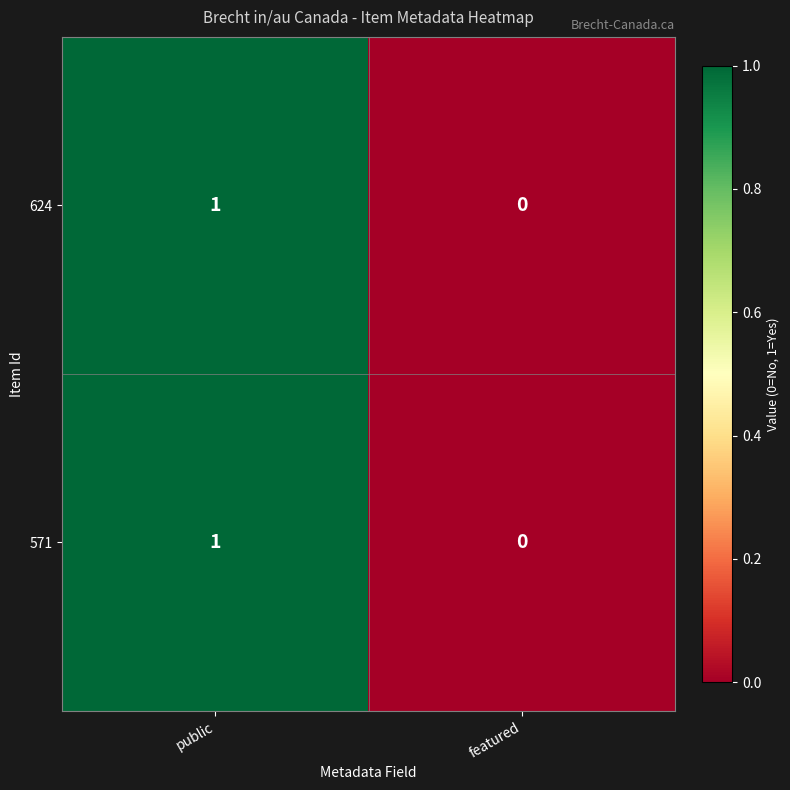

The value of 571 at public is 0. True or false?

False